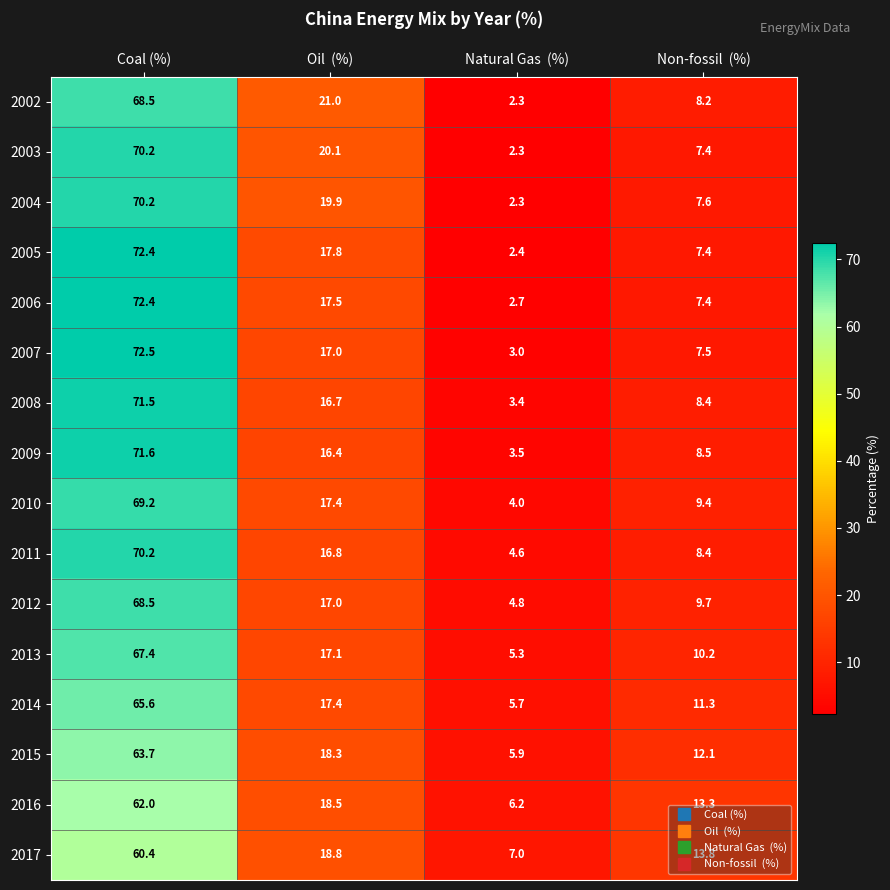

How many distinct data groups are displayed?

16